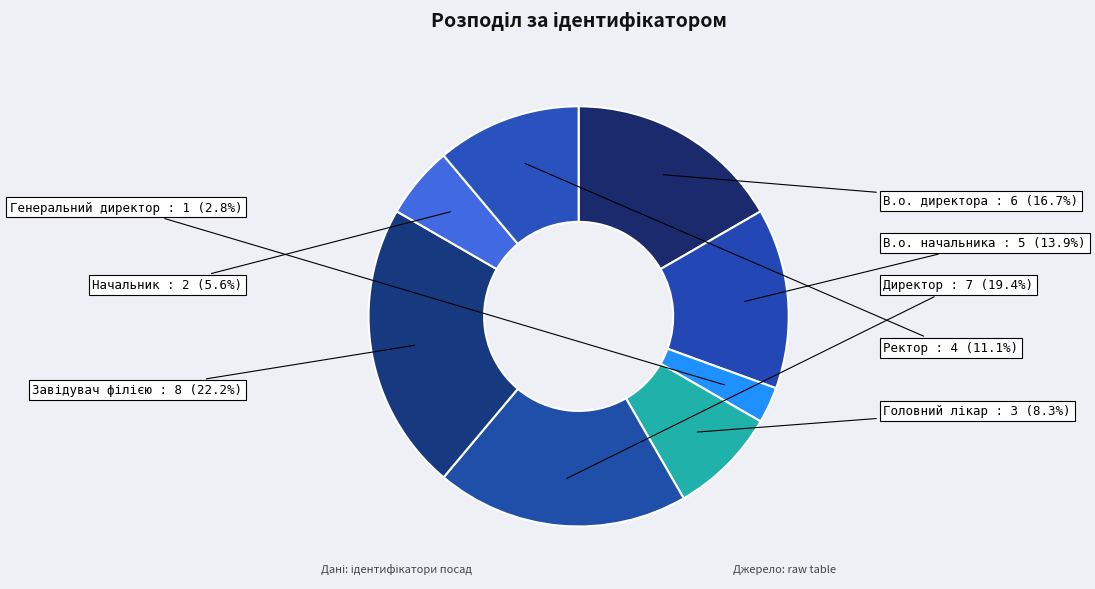

Count the number of slices in the pie.

8